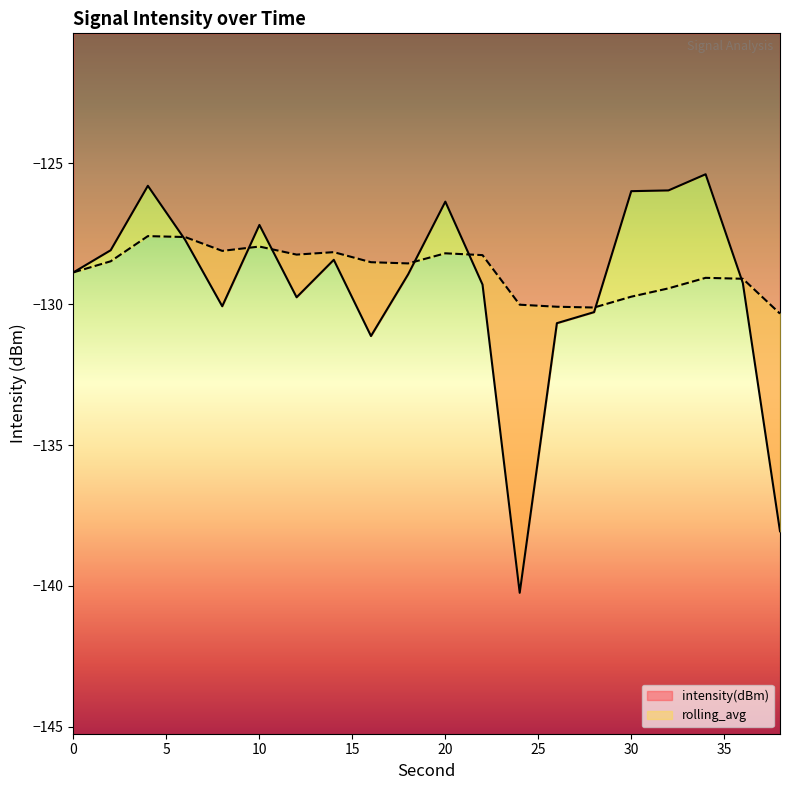

True or false: rolling_avg has a value of -129.1 at 36.

True